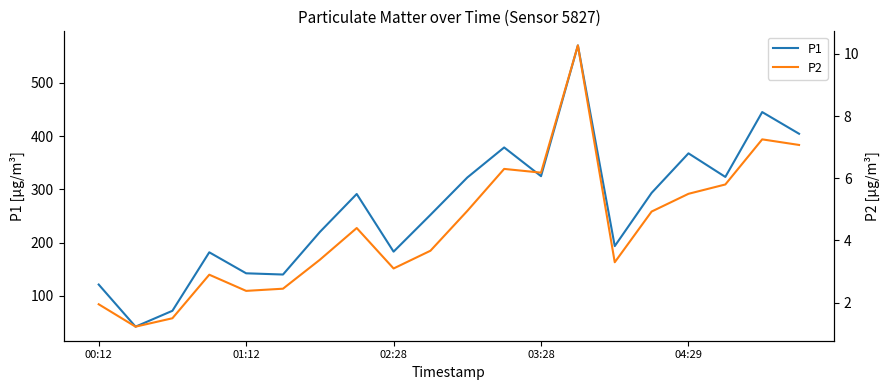

What is the value of the P2 point at the 1st from the left?

1.9